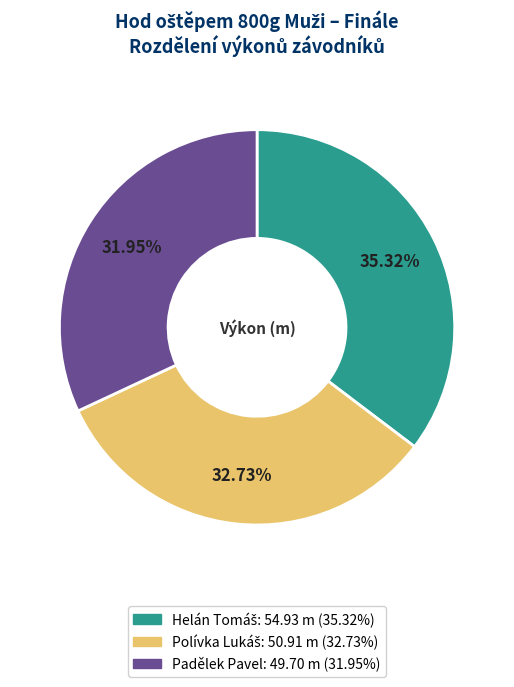

How much of the chart is everything except Padělek Pavel?

68.0%